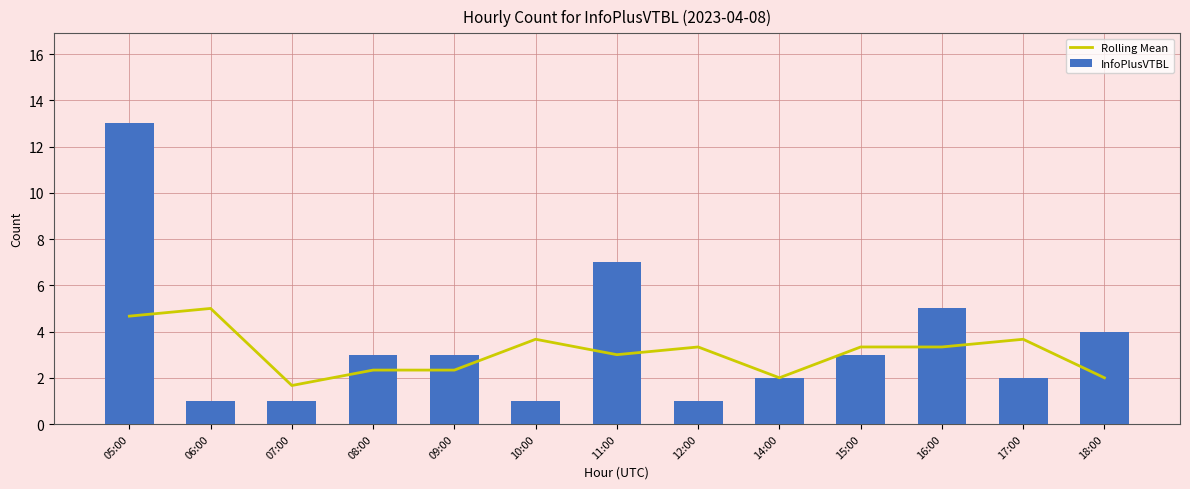

True or false: Rolling Mean has a value of 2.3 at 08:00.

True